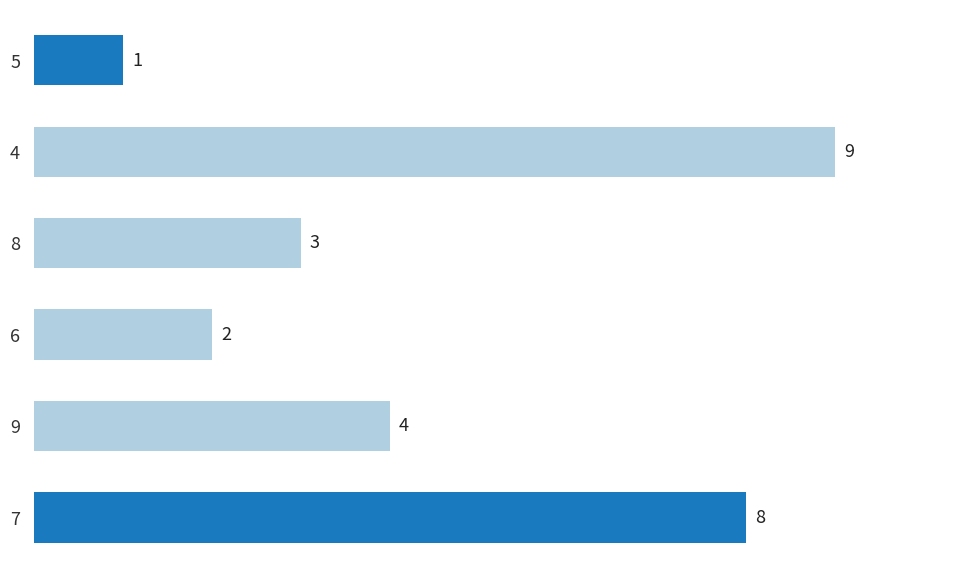

Which has a higher value, 9 or 7?

7